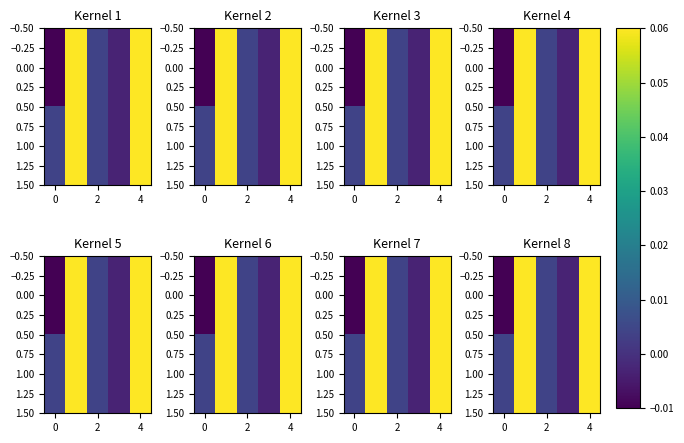

Which label corresponds to the largest value in the chart?

6